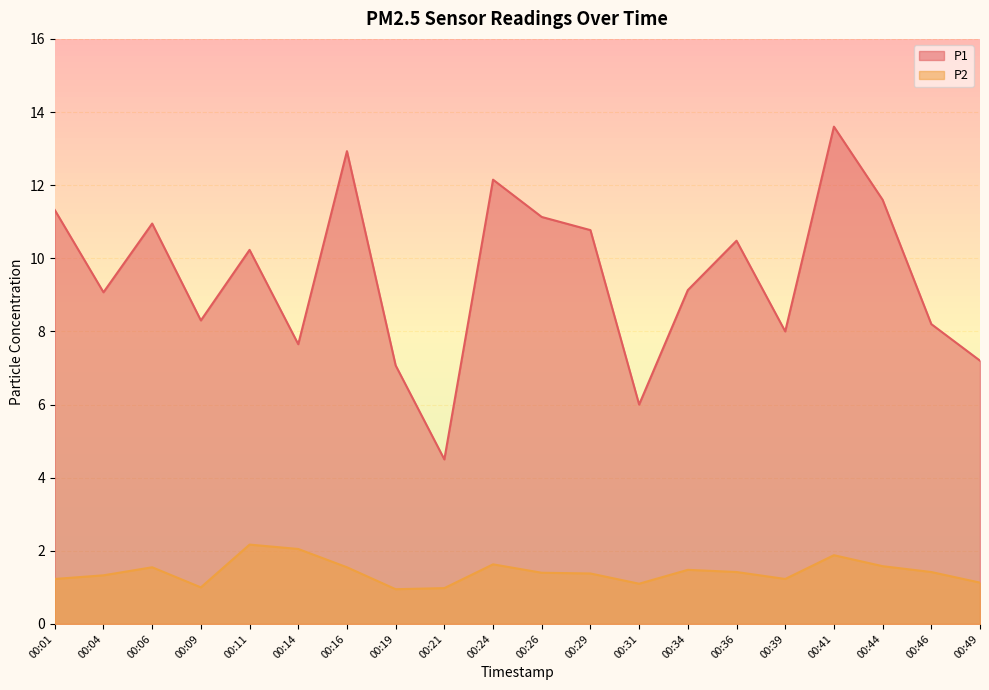

Which series has the widest spread of values?

P1